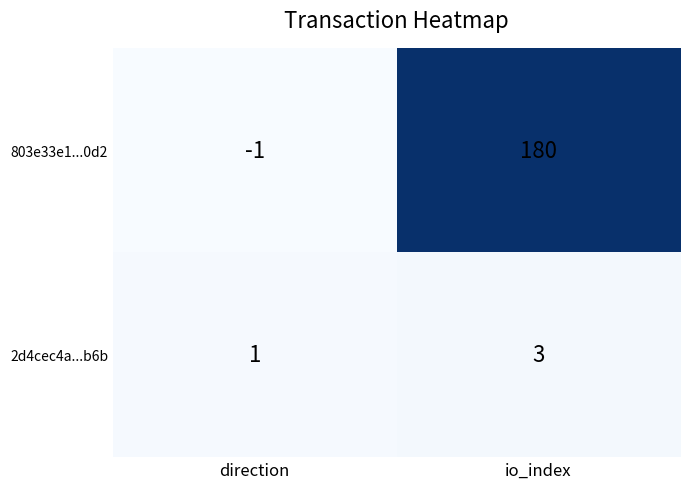

Which series has the widest spread of values?

803e33e1...0d2